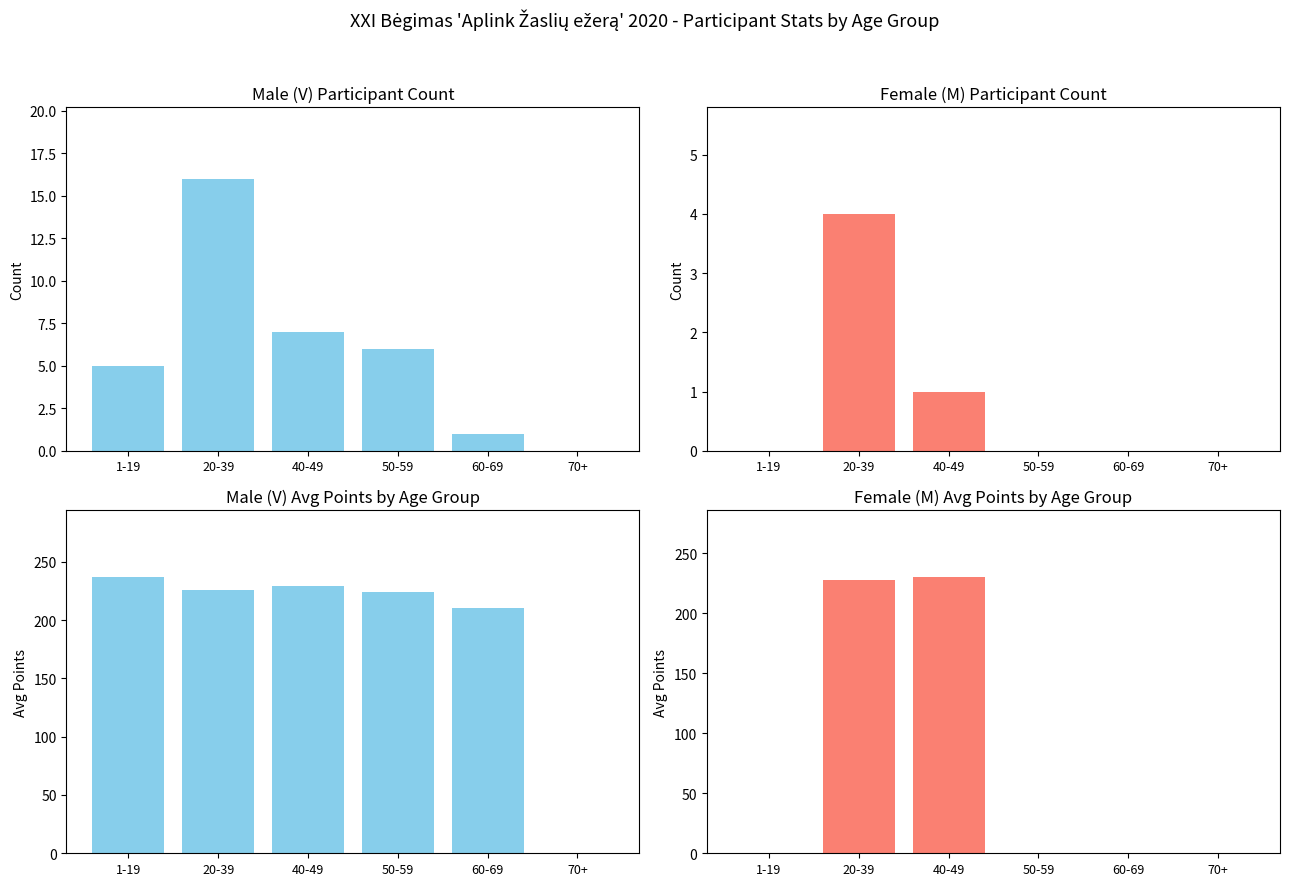

Which series changed the most between 50-59 and 70+?

V